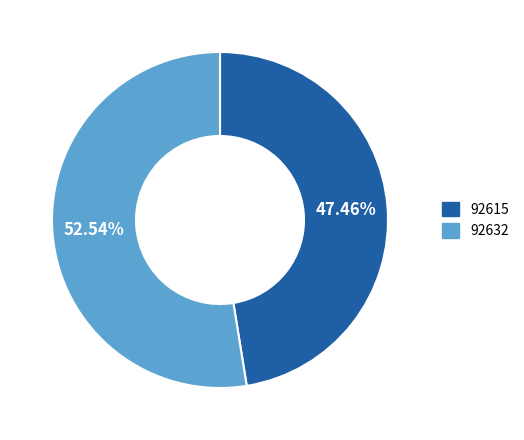

Does any single category account for the majority?

Yes